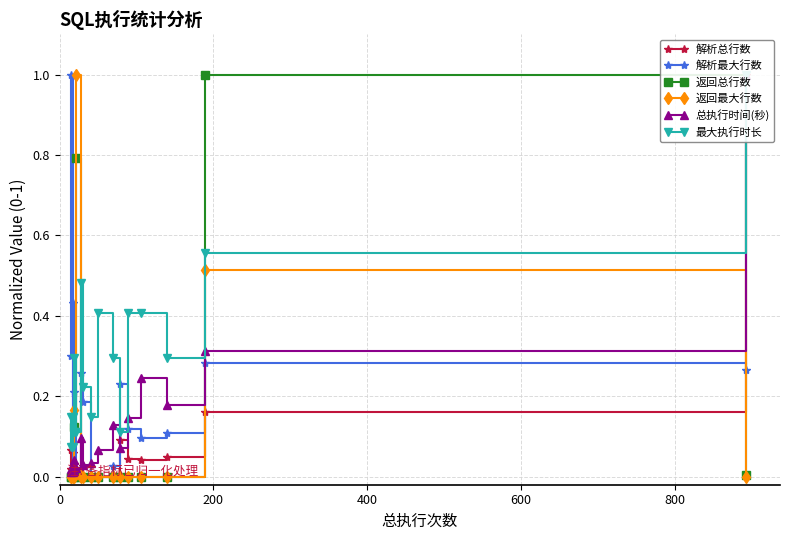

How many distinct data groups are displayed?

6